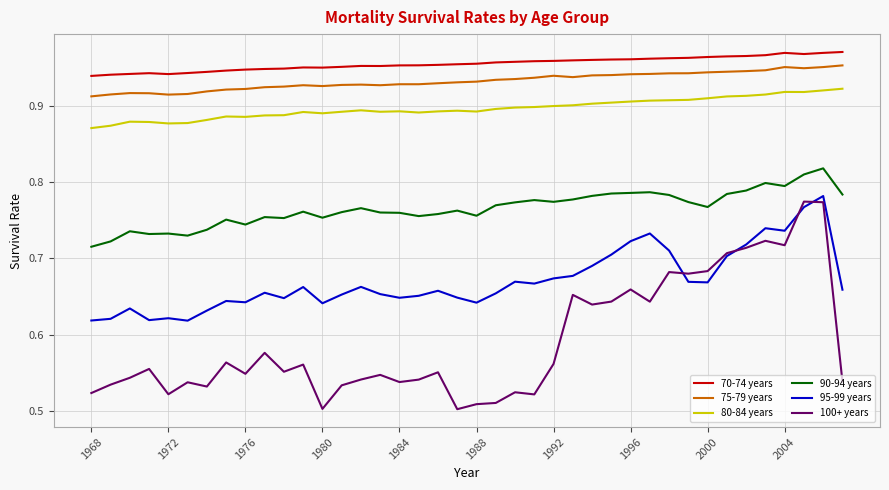

Which series has the largest total across all categories?

70-74 years